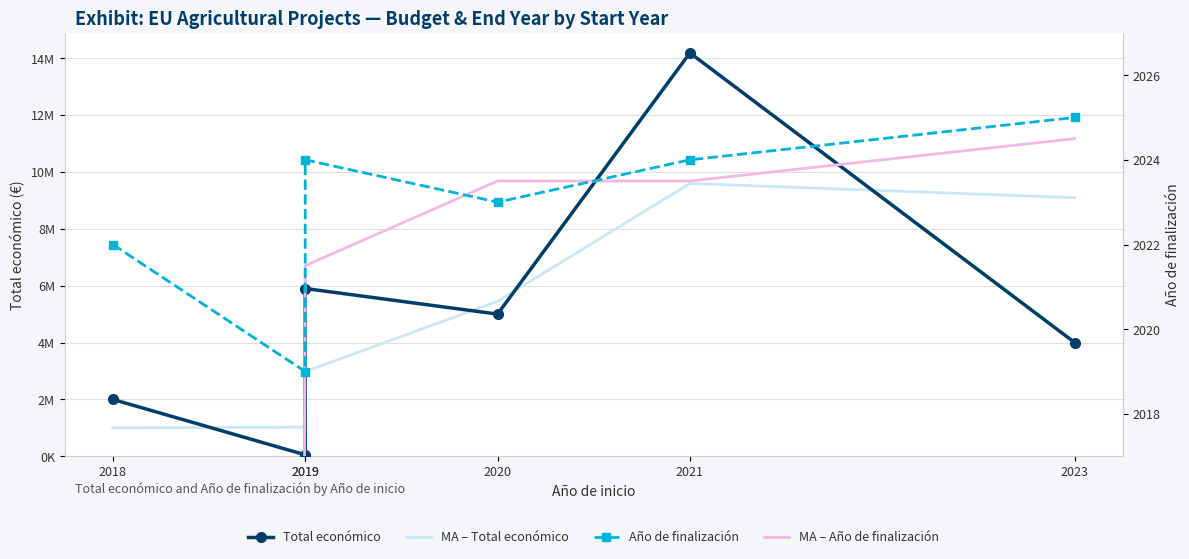

Is the value of MA – Año de finalización at 2019 greater than the value of Total económico at 2023?

No